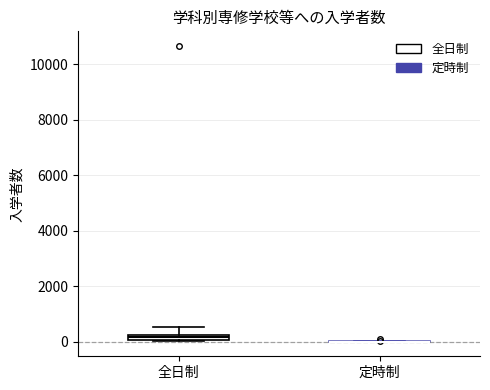

Which box is the tallest, from its lower edge to its upper edge?

全日制